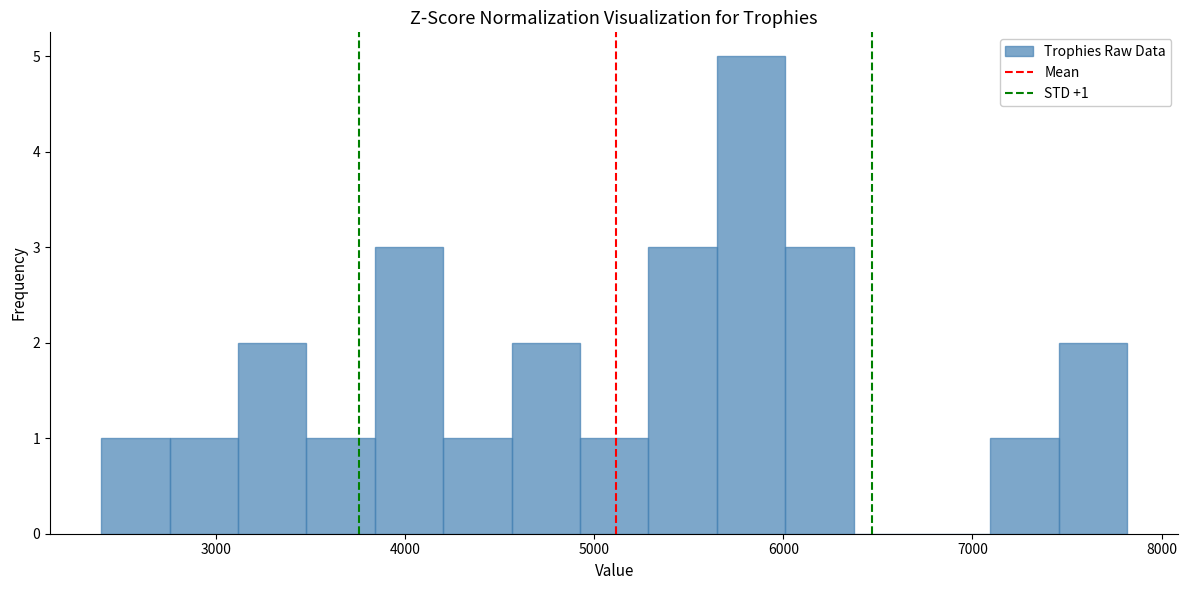

Read against the x-axis, roughly where is the centre of the tallest bar?

5800